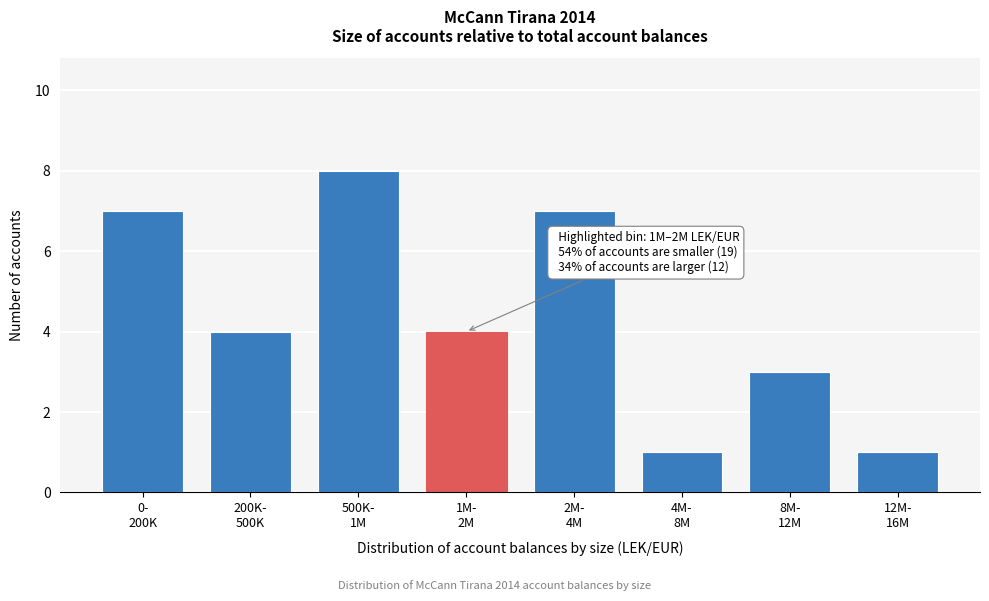

Reading left to right, transcribe all the data shown in this chart.

7	4	8	4	7	1	3	1